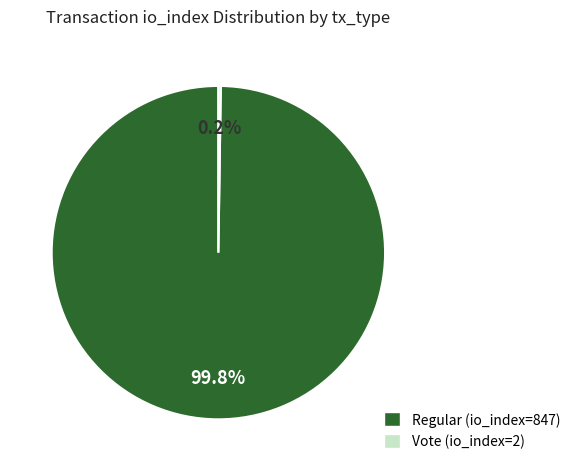

What is the largest slice in the pie chart?

Regular (io_index=847)